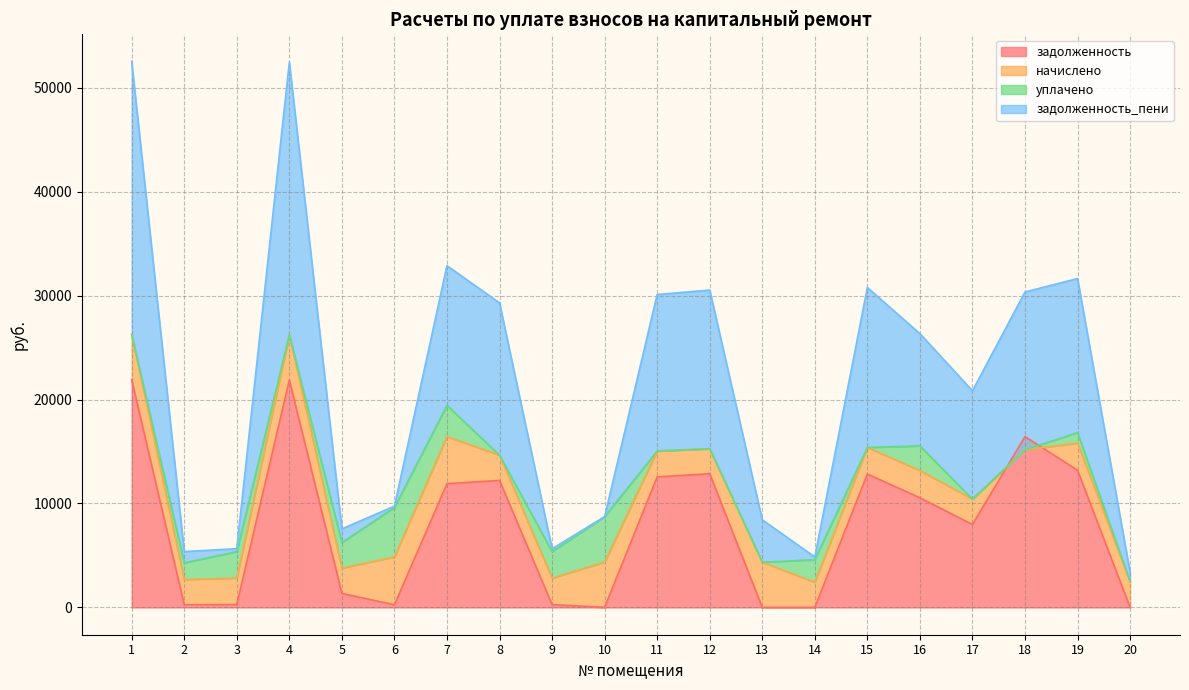

What is the difference between the maximum and second lowest values in the задолженность_пени series?

23767.6